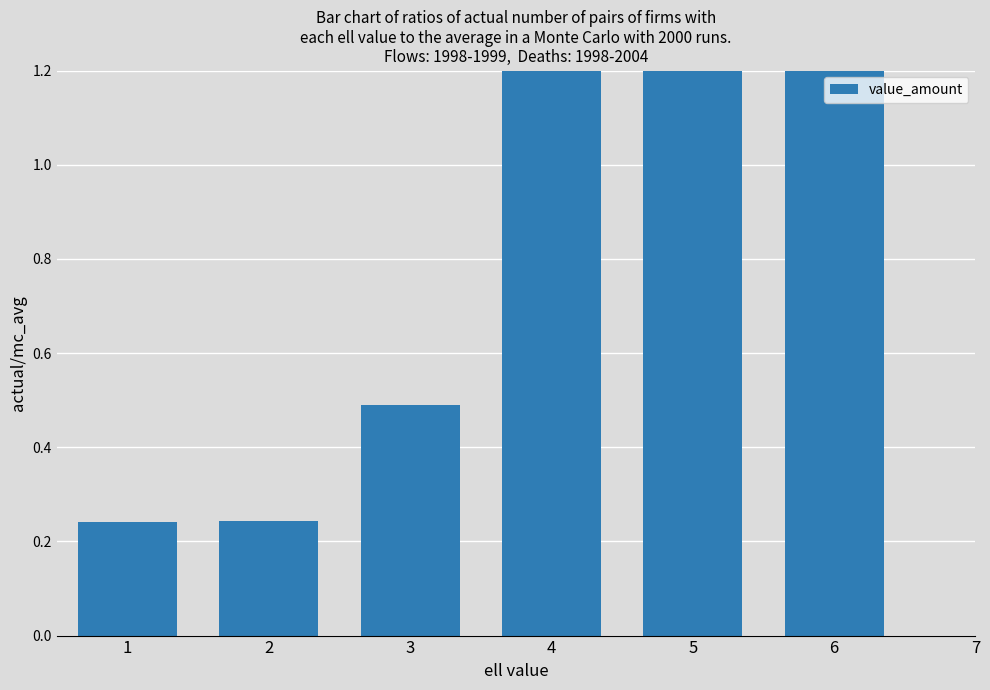

How many data points are less than 1?

3